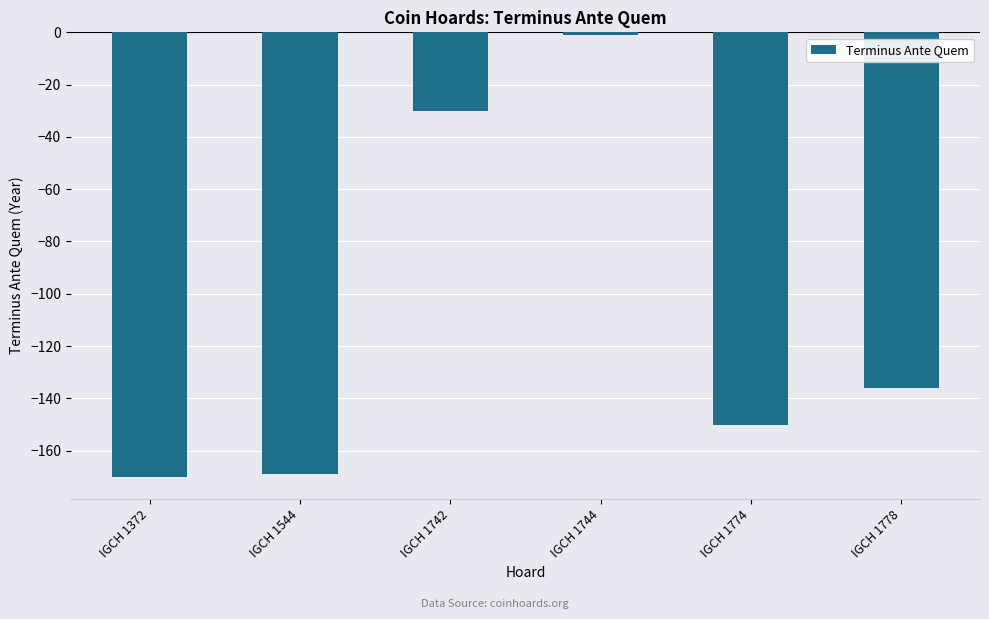

Count the number of categories in the chart.

6